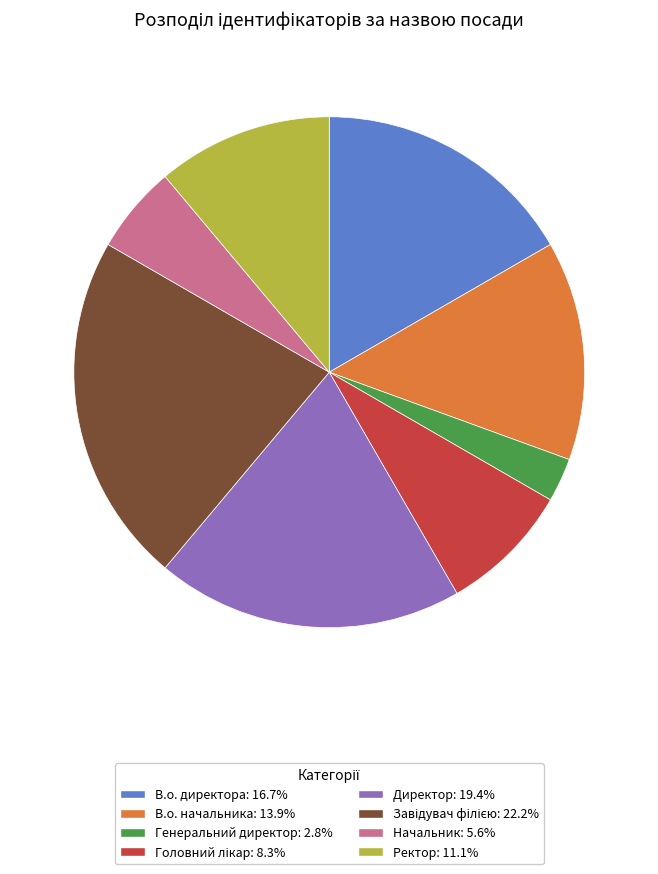

Which has a higher value, Ректор or В.о. директора?

В.о. директора